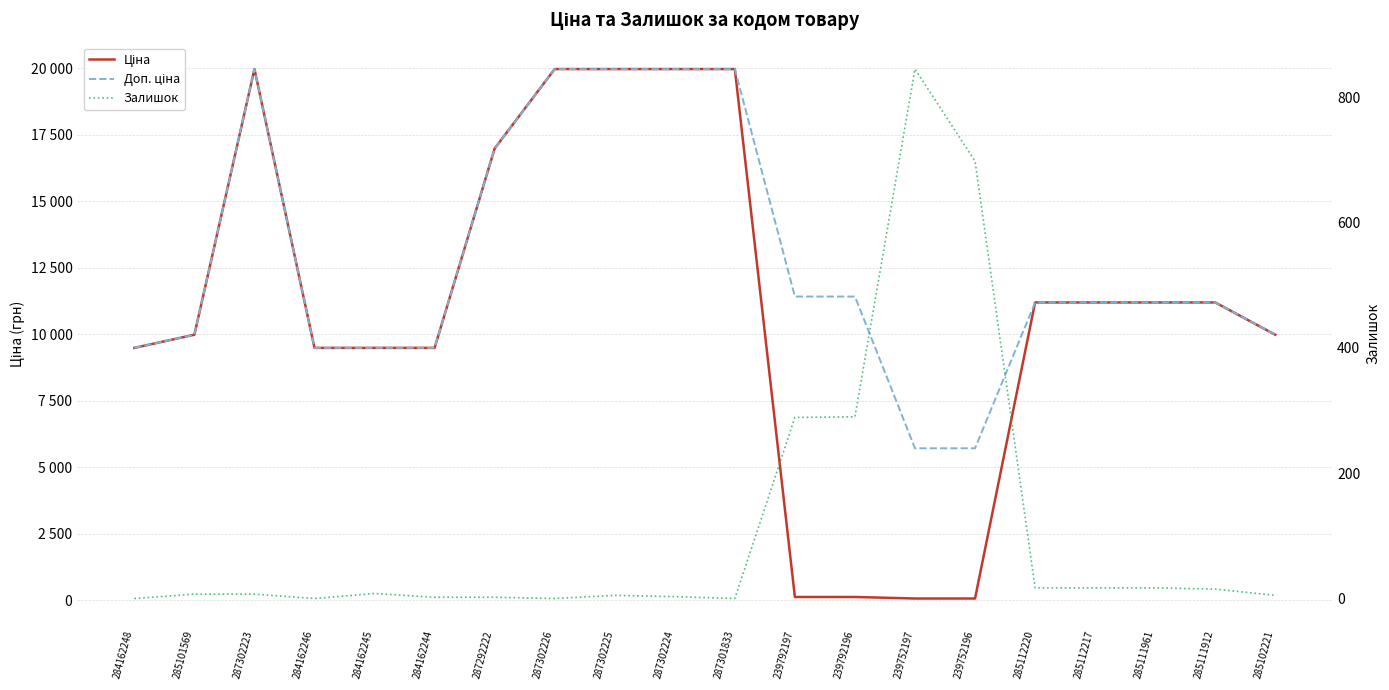

What is the difference between the maximum and minimum values in the Ціна series?

19907.1